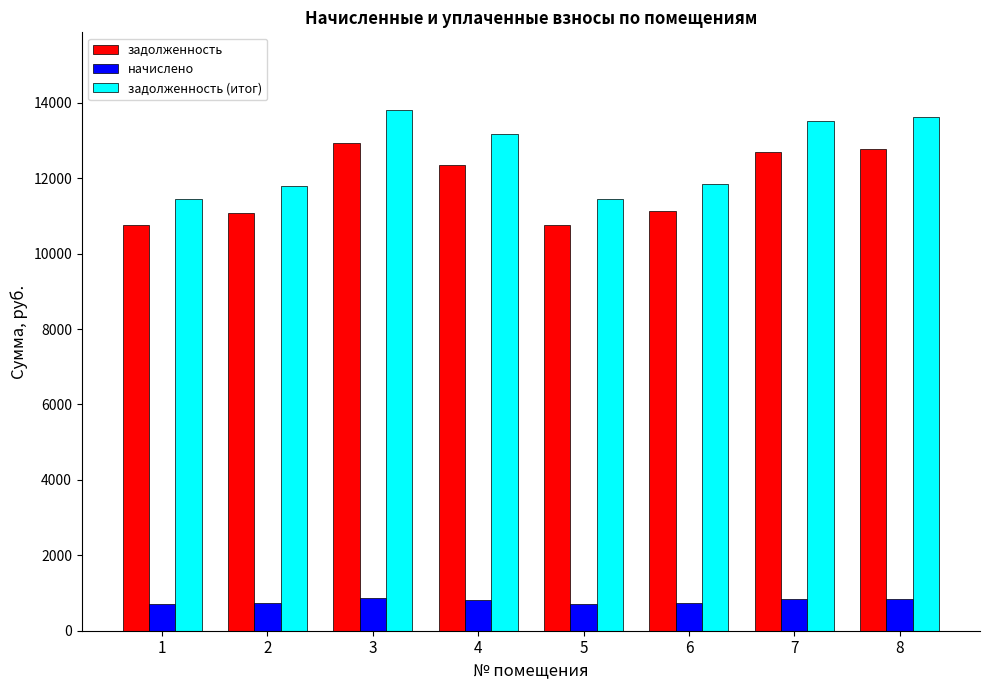

Does the chart contain stacked bars?

No